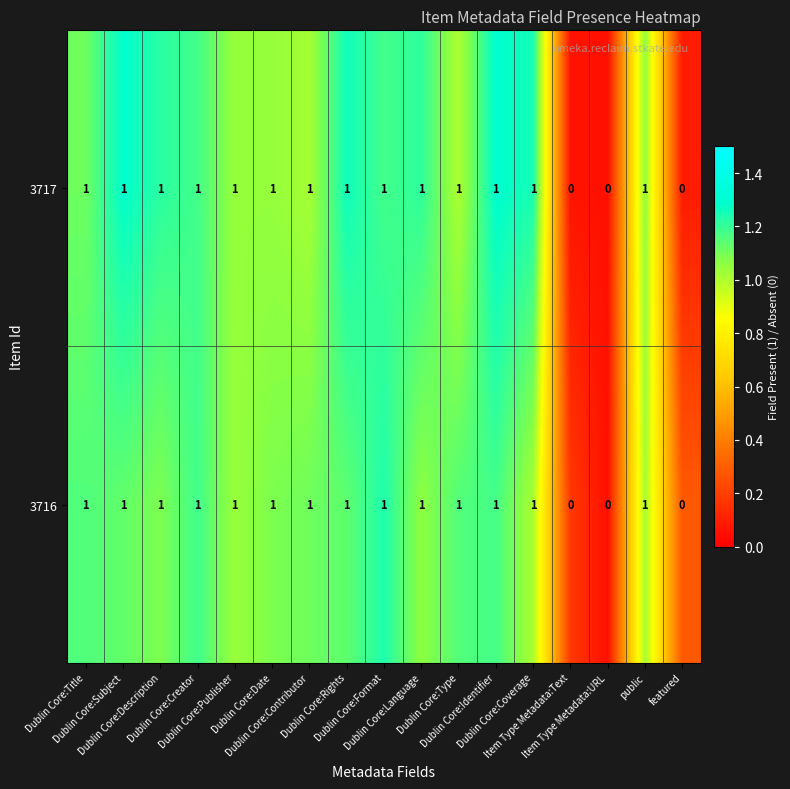

What is the sum of all 3716 values?

14